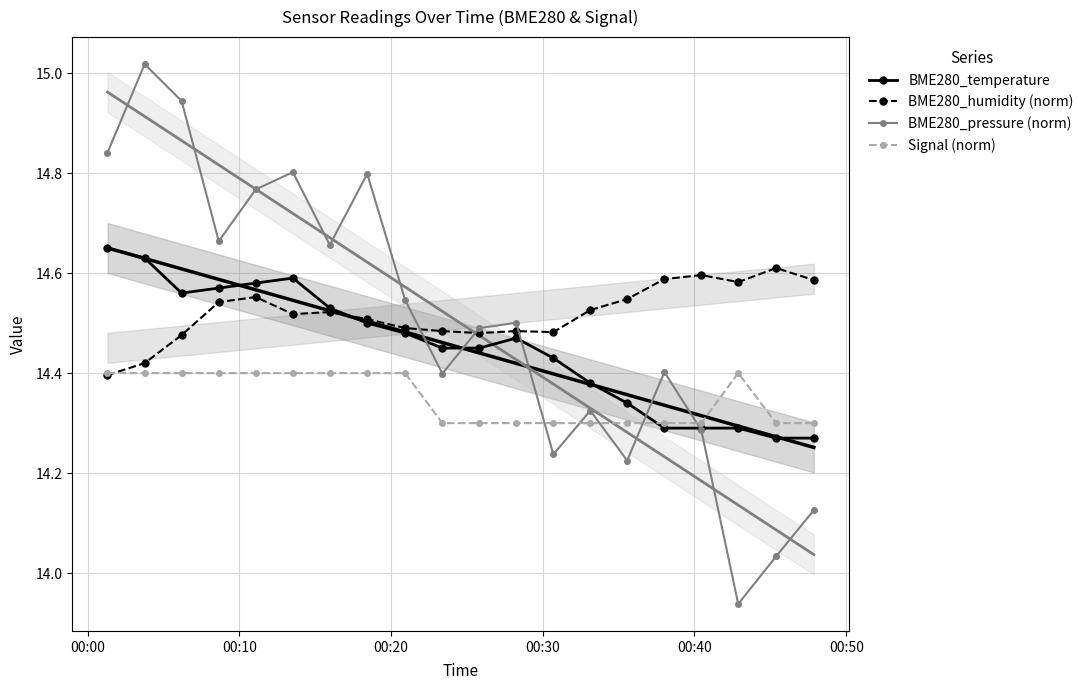

What is the difference between the maximum and minimum values in the BME280_humidity (norm) series?

0.2